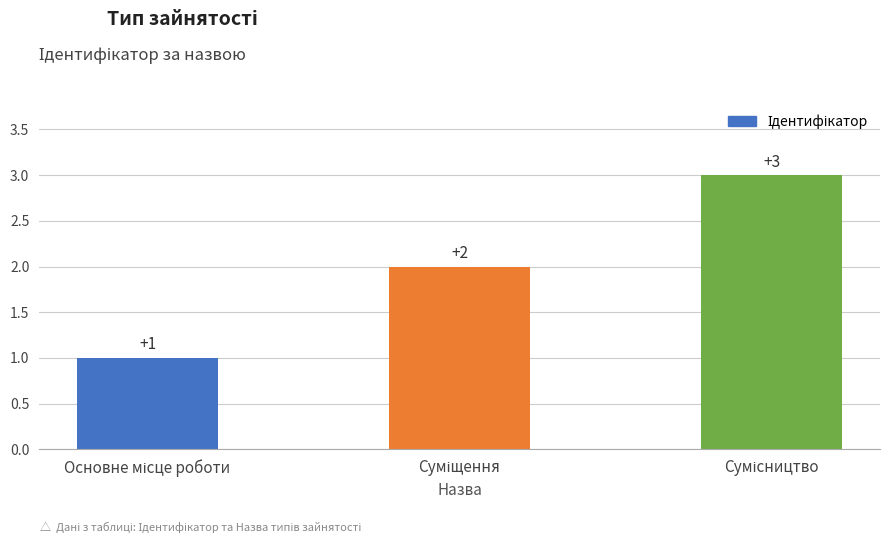

What is the value of the 1st bar from the left?

1